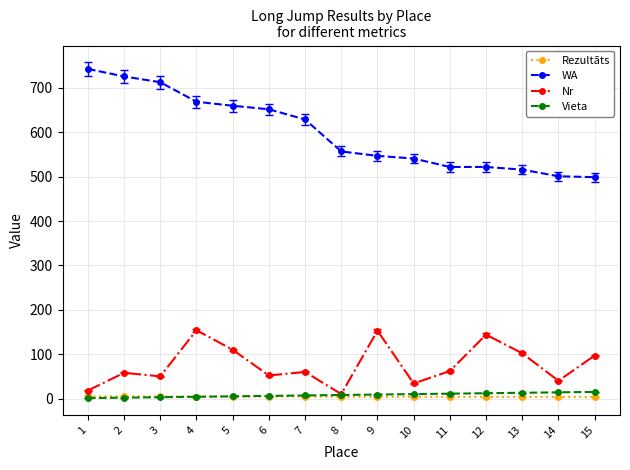

The value of WA at 13 is 915.0. True or false?

False